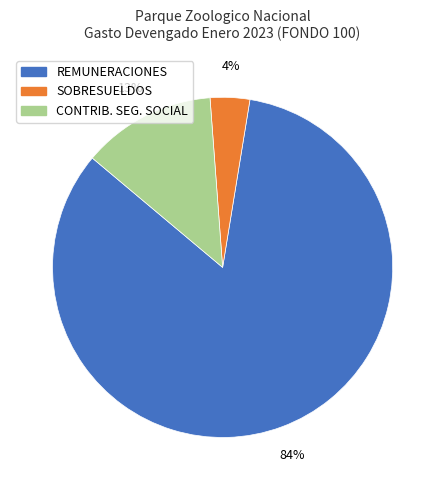

To the nearest percent, what is the average slice percentage?

33%